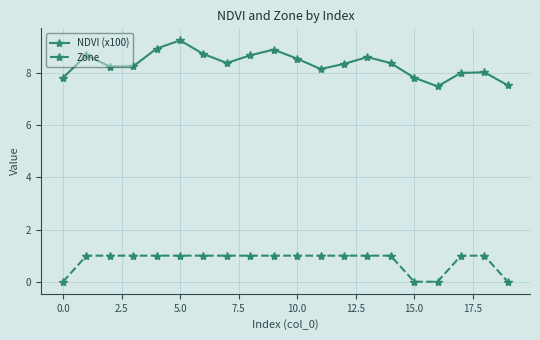

Which series has the widest spread of values?

NDVI (x100)